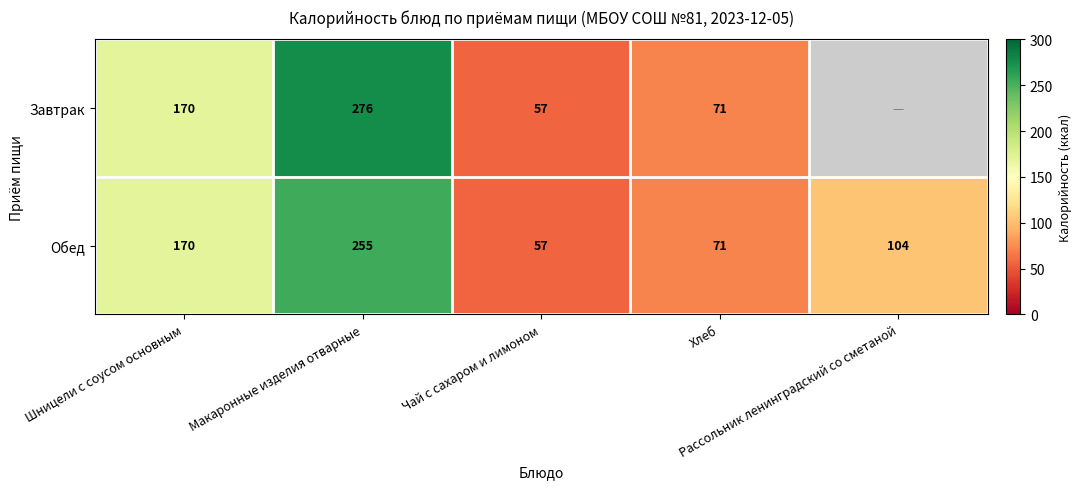

At which category does the chart reach its peak across all series?

Макаронные изделия отварные